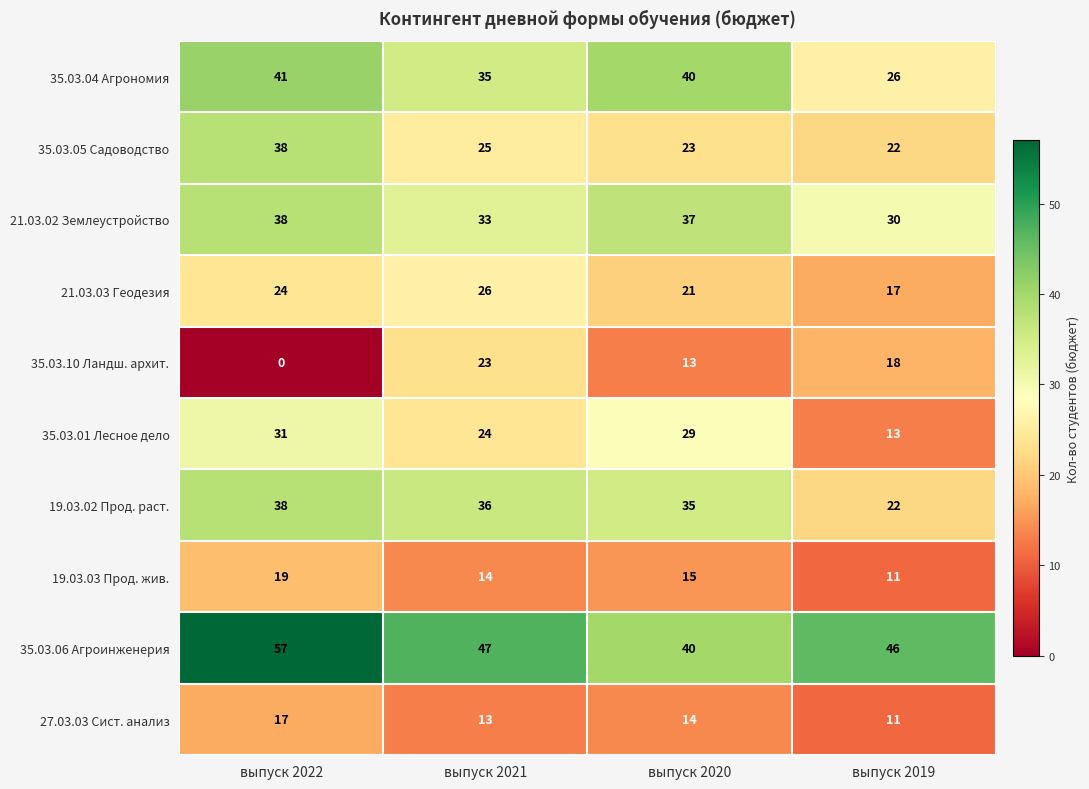

Which series has the largest total across all categories?

35.03.06 Агроинженерия